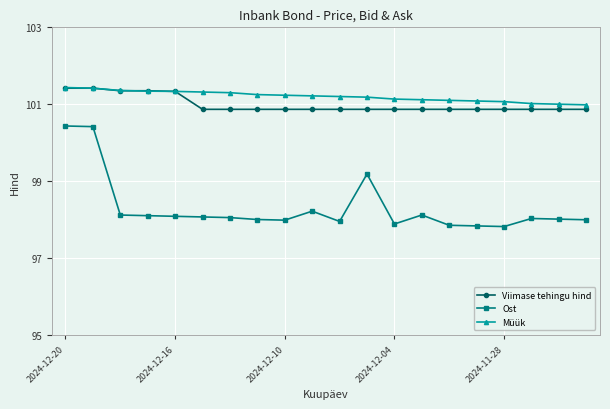

What is the value of the Viimase tehingu hind point at the 17th from the left?

100.9